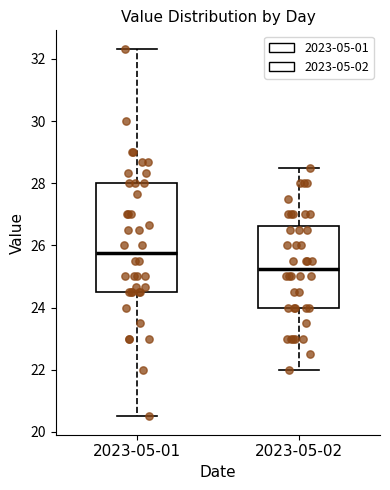

Reading left to right, transcribe this box plot: for each box, give where its median line is, the range the box spans, and where its two whiskers end, as read against the y-axis. The values are not printed on the chart, so give them approximately, as read against the axis.

2023-05-01: median 25.8, box 24.6 to 28.0, whiskers 20.6 to 32.4
2023-05-02: median 25.2, box 24.0 to 26.6, whiskers 22.0 to 28.6